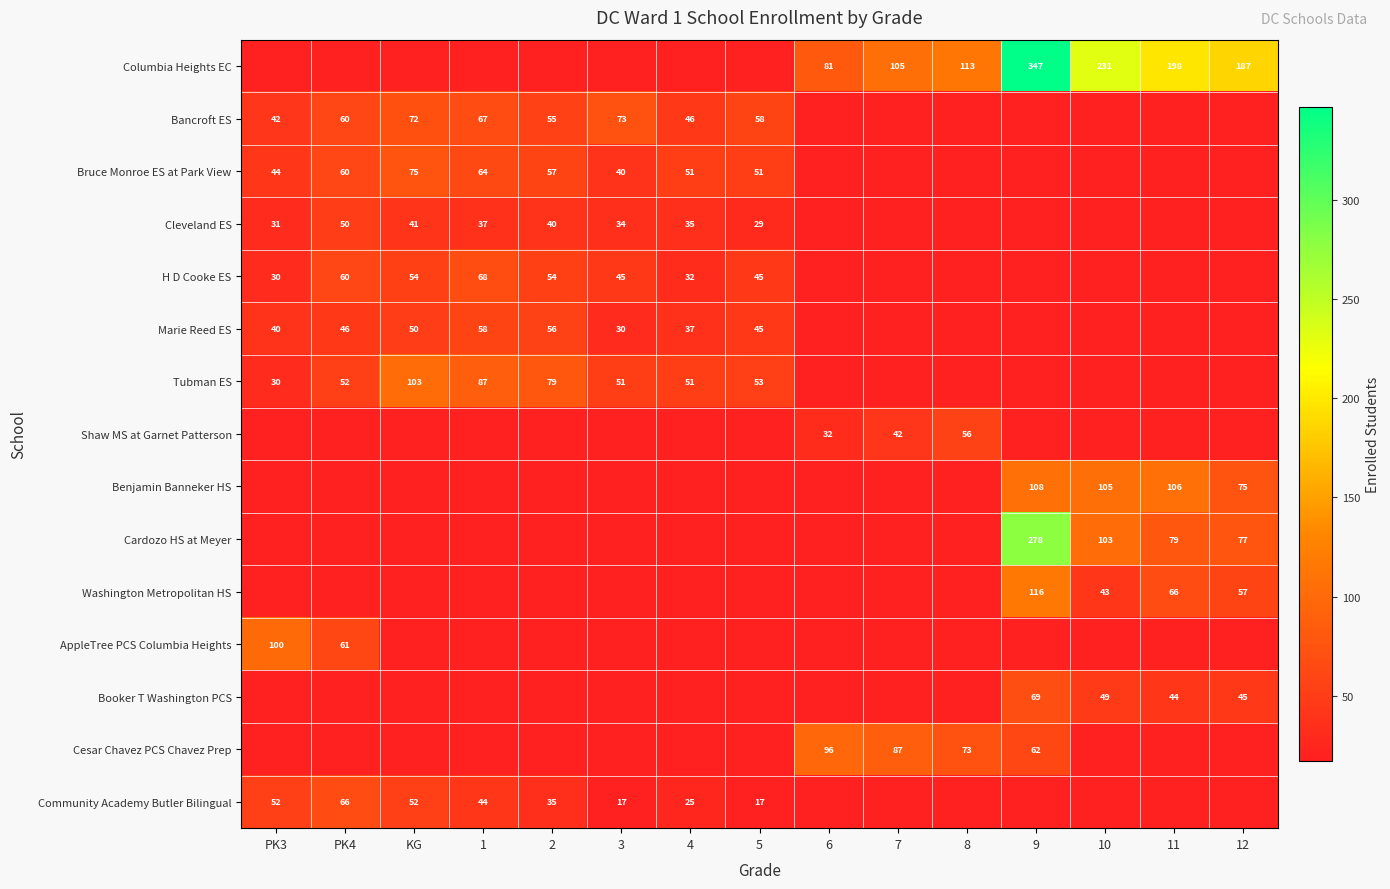

True or false: Marie Reed ES has a value of 17 at KG.

False